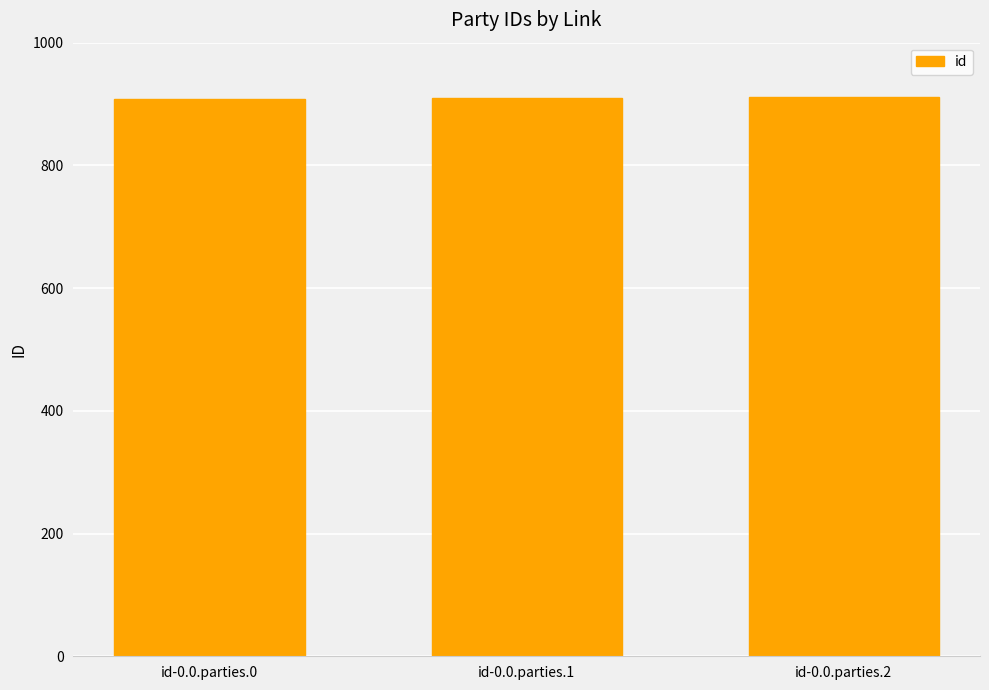

What is the value of the 2nd bar from the left?

910